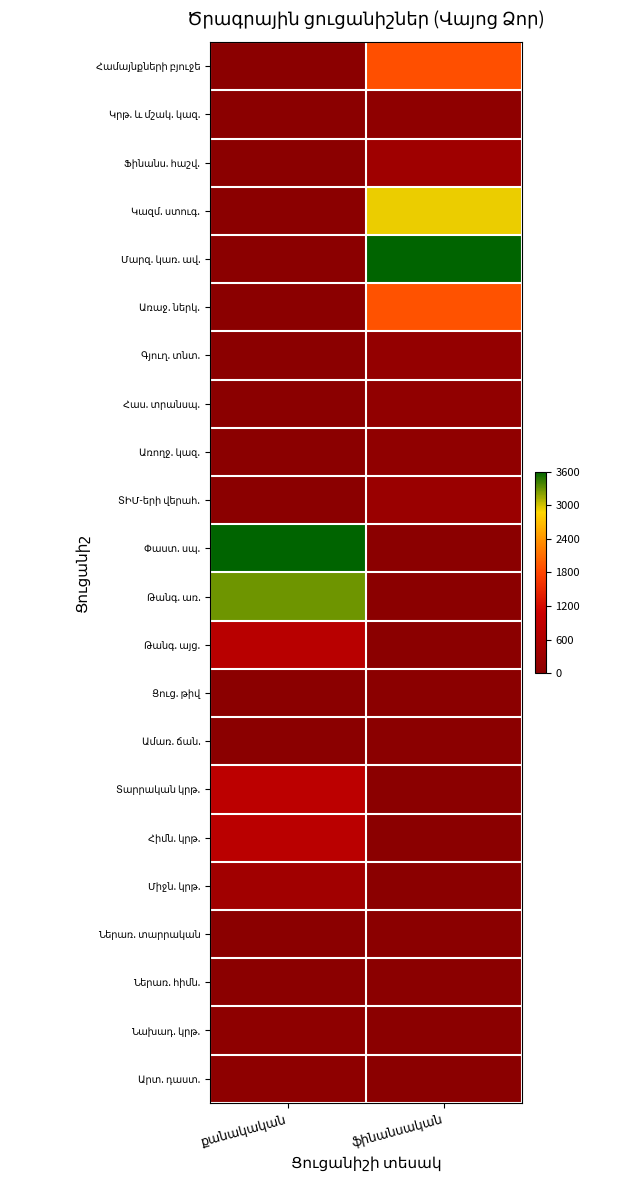

Where is Գյուղ. տնտ. nearest to the value 81?

քանակական